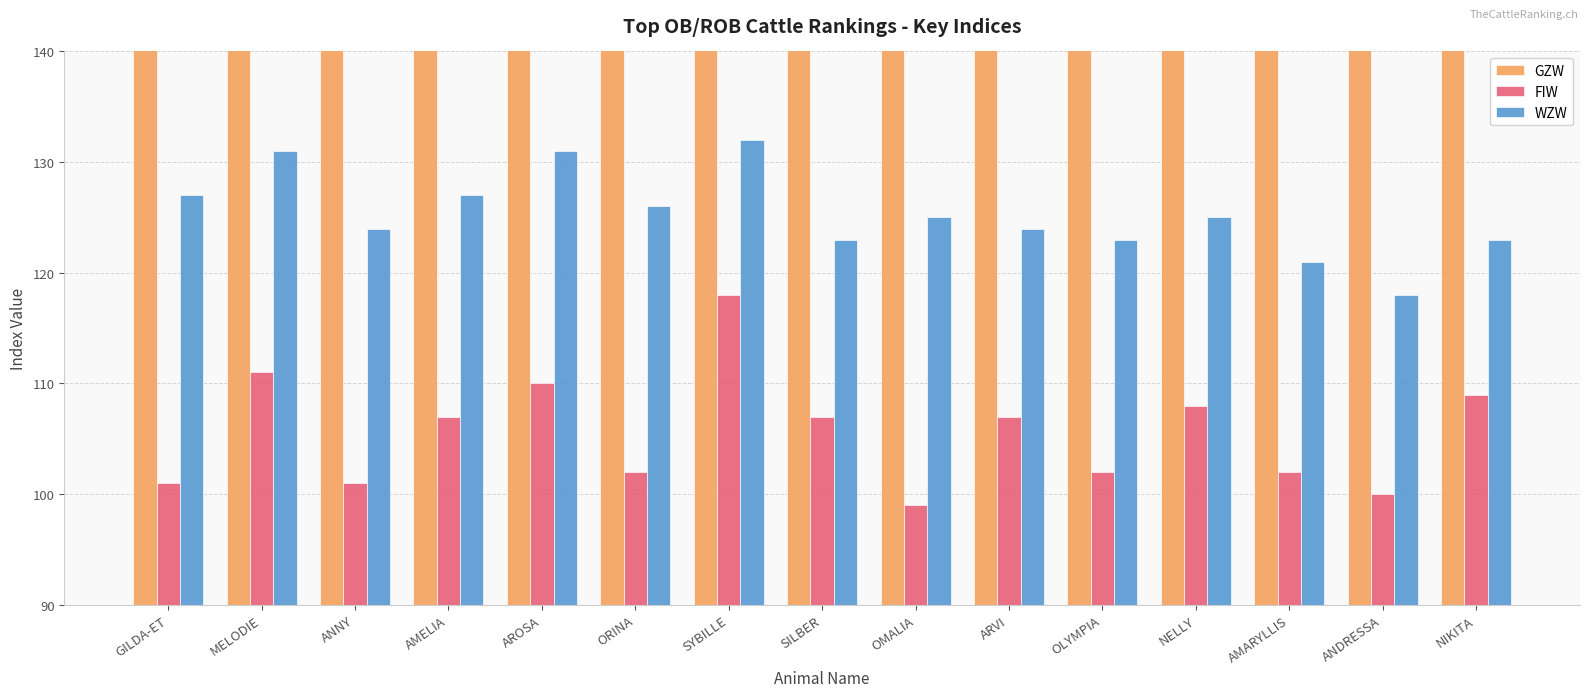

Which series has the largest range (max minus min)?

GZW